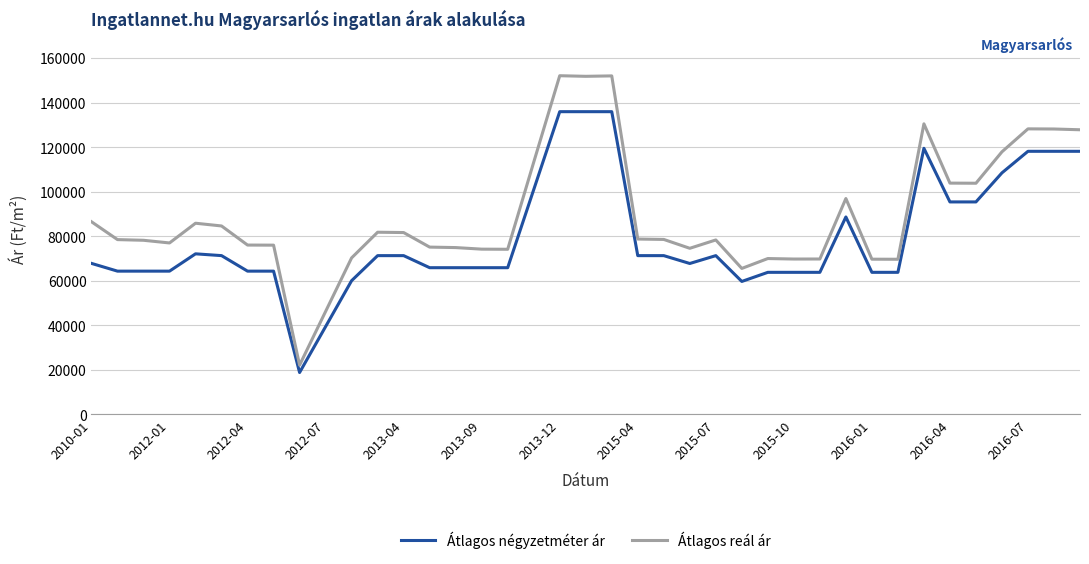

What is the maximum value for Átlagos reál ár?

152060